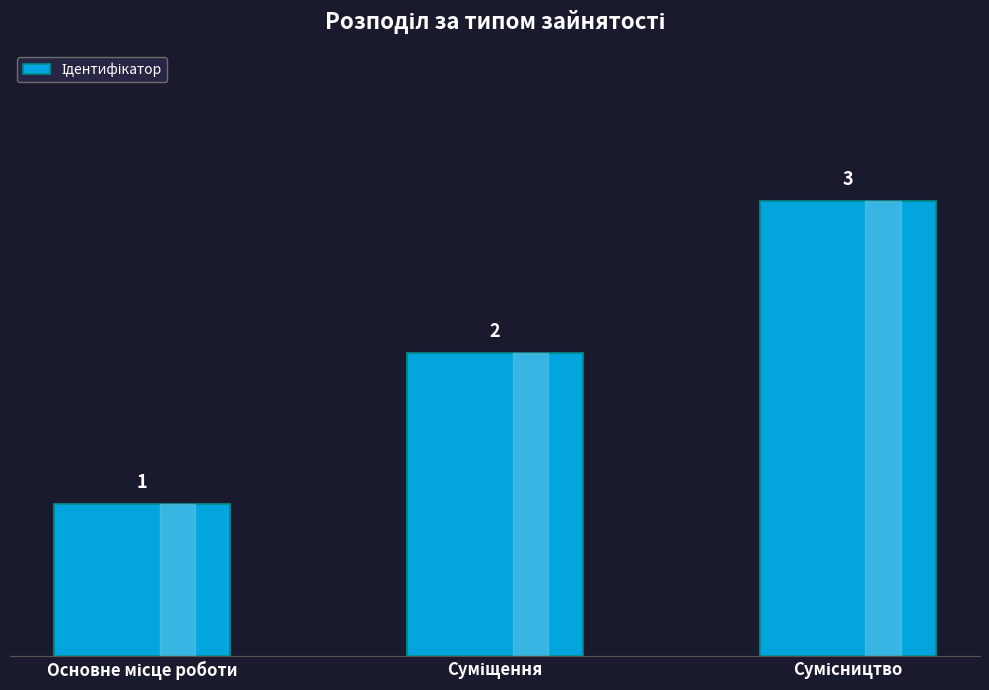

What is the smallest value displayed?

1